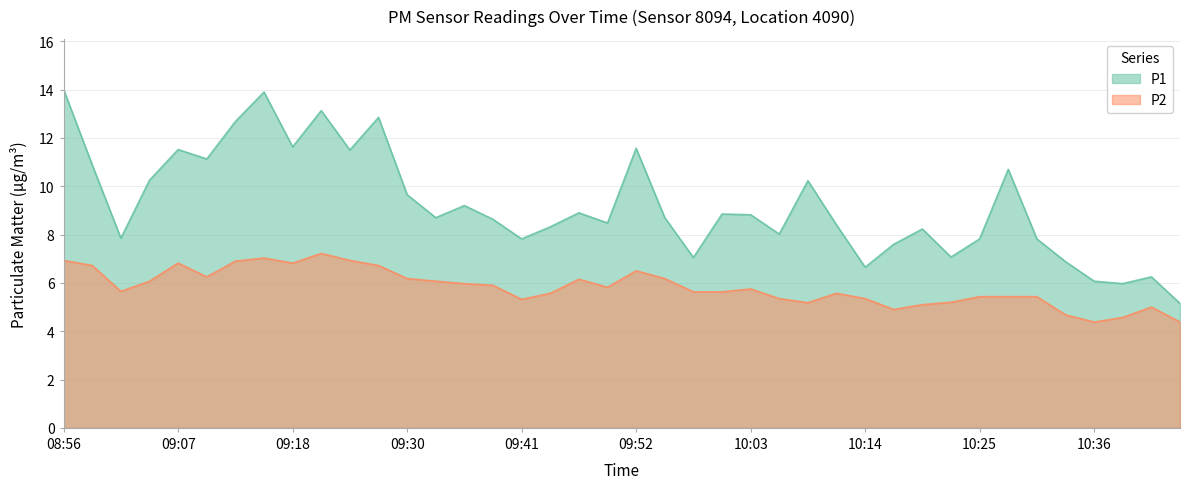

Reading left to right, what are all the values shown in this chart?

P1: 14.0	10.9	7.8	10.2	11.5	11.1	12.7	13.9	11.6	13.1	11.5	12.8	9.7	8.7	9.2	8.6	7.8	8.3	8.9	8.5	11.6	8.7	7.0	8.8	8.8	8.0	10.2	8.4	6.7	7.6	8.2	7.1	7.8	10.7	7.8	6.9	6.1	6.0	6.2	5.2
P2: 6.9	6.7	5.7	6.1	6.8	6.2	6.9	7.0	6.8	7.2	6.9	6.7	6.2	6.1	6.0	5.9	5.3	5.6	6.2	5.8	6.5	6.2	5.6	5.6	5.8	5.3	5.2	5.6	5.3	4.9	5.1	5.2	5.4	5.4	5.4	4.7	4.4	4.6	5.0	4.4